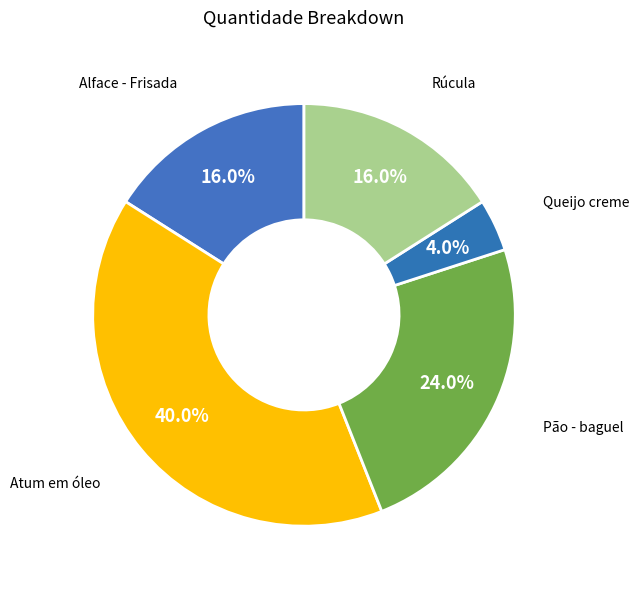

What percentage is the Queijo creme slice, to the nearest percent?

4%